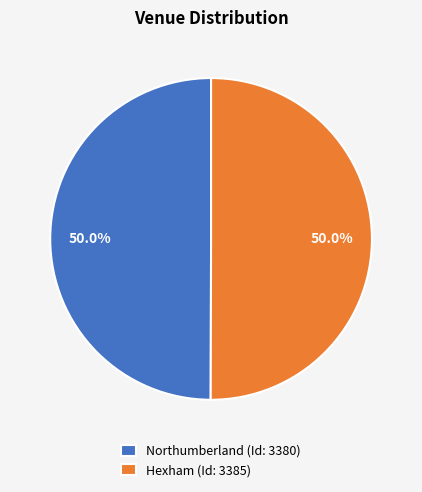

To the nearest percent, what percentage of the pie is Northumberland?

50%